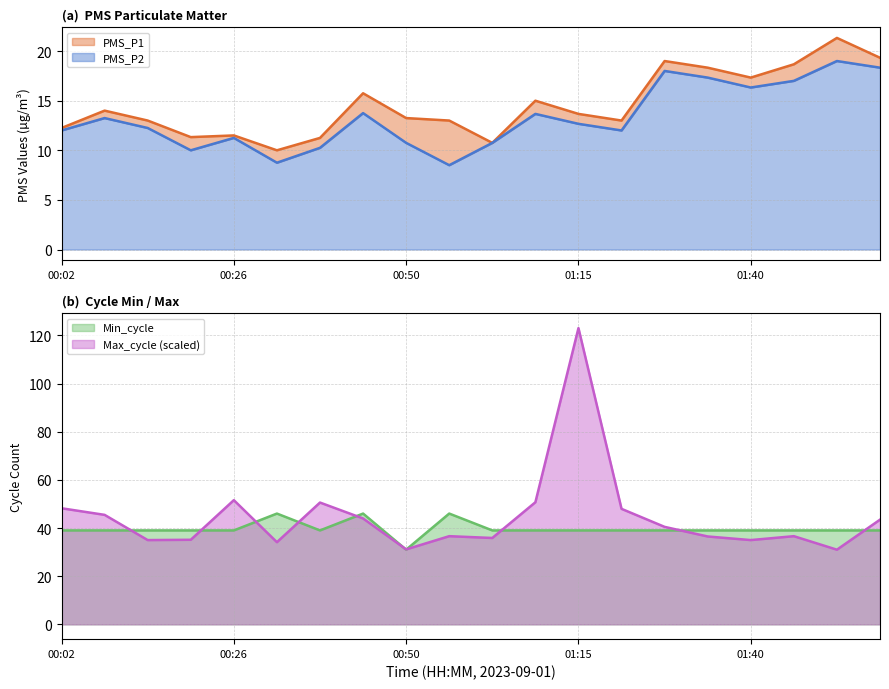

At which label does Min_cycle reach its minimum?

00:50